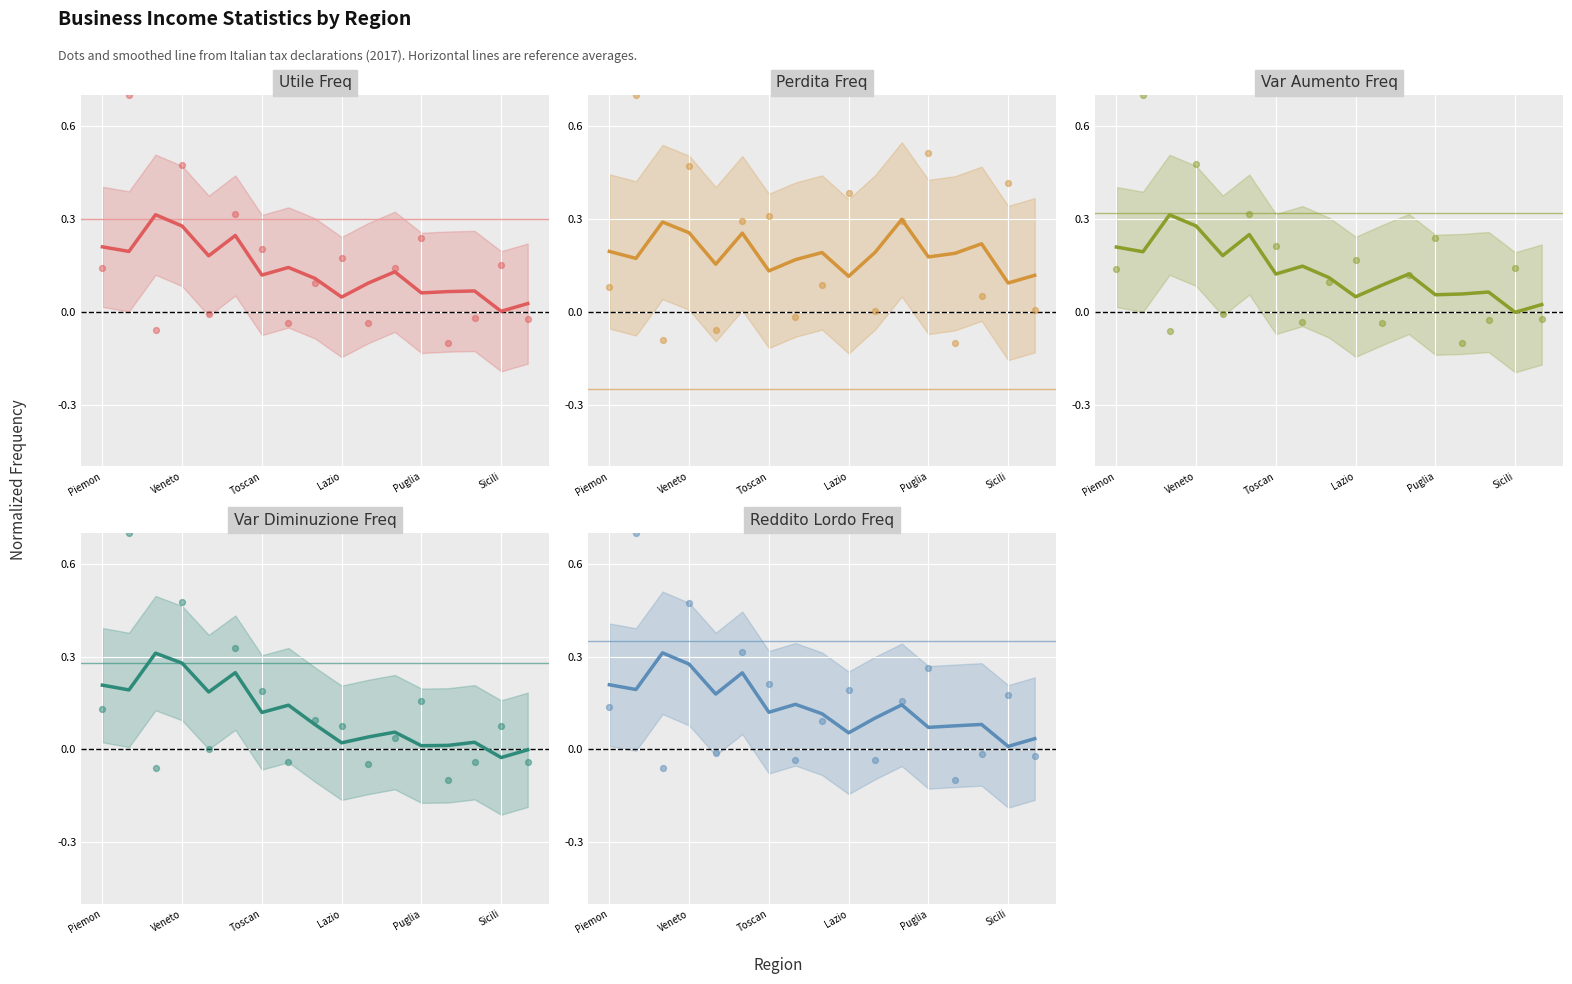

Which series contains the highest Y value?

Utile Freq